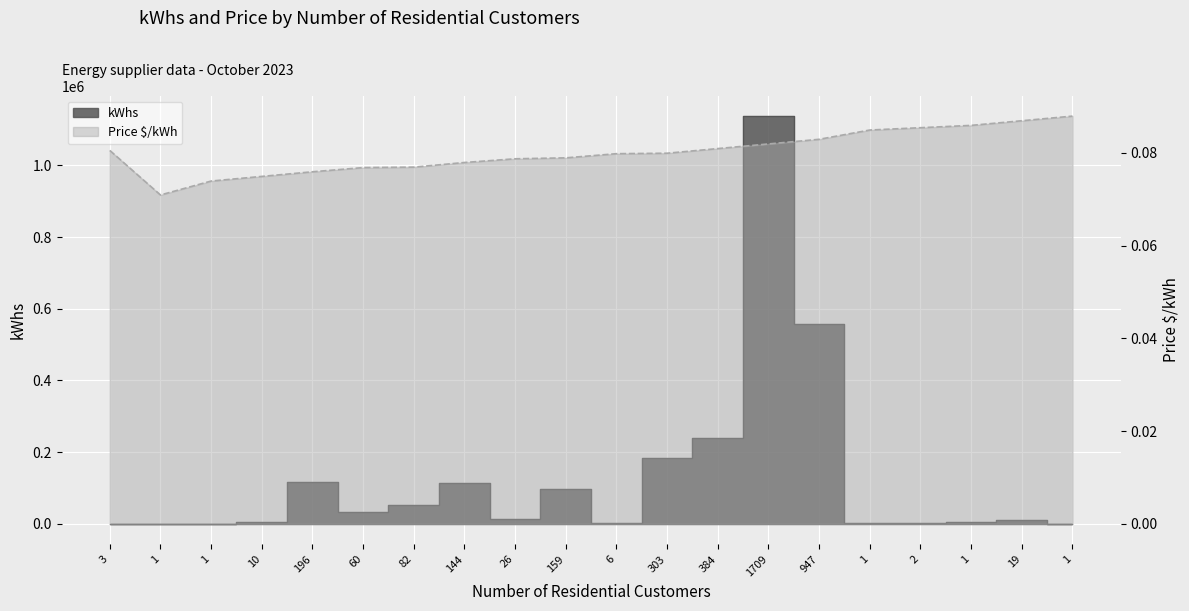

The Price $/kWh series shows 0.1 at 1709. True or false?

False